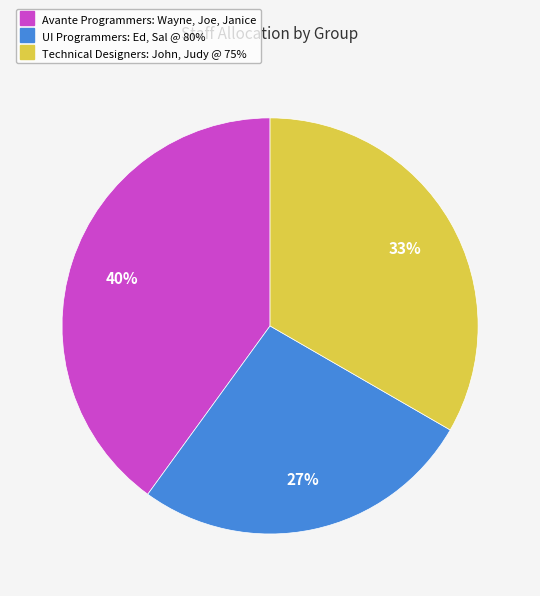

Is there a majority slice in this chart?

No